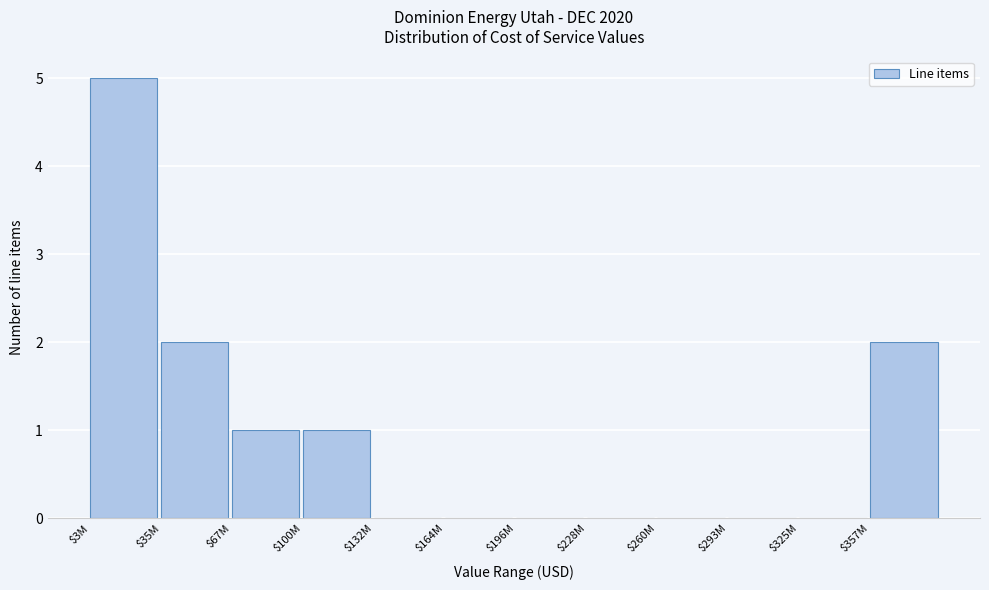

At which category does the chart reach its peak across all series?

$3M